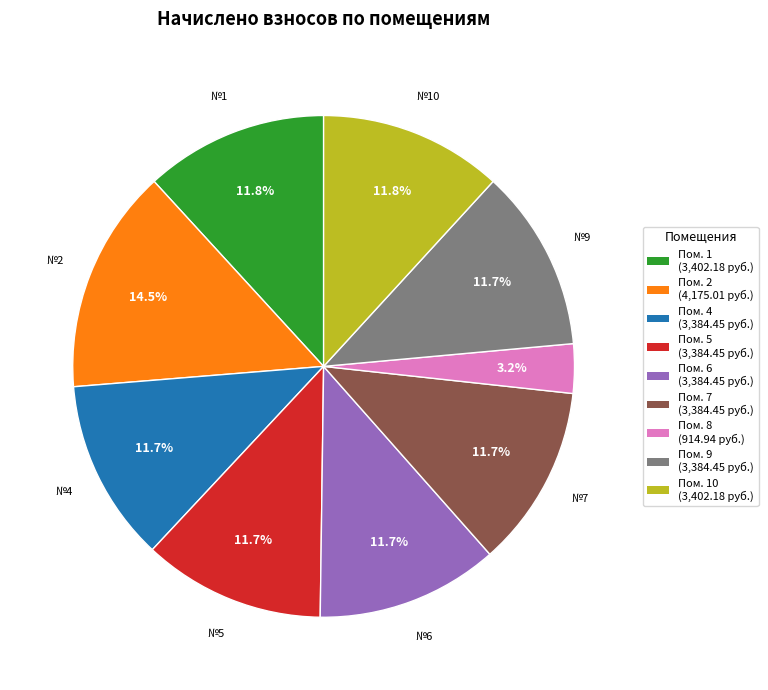

How many slices are in this pie chart?

9